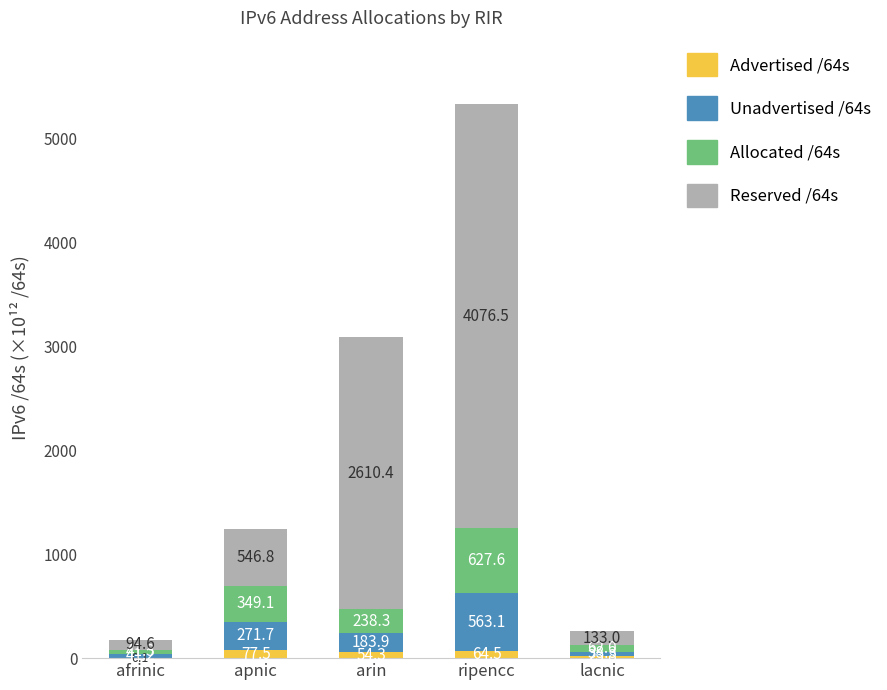

What is the total value across all series at afrinic?

177.2